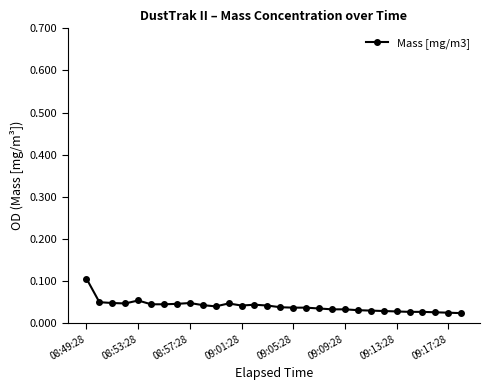

What is the sum of all values?

1.2